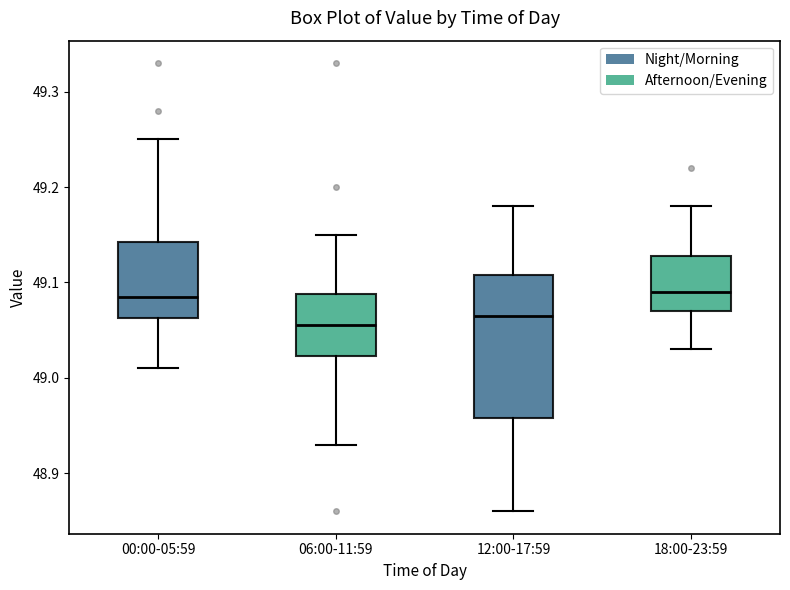

Reading left to right, transcribe this box plot: for each box, give where its median line is, the range the box spans, and where its two whiskers end, as read against the y-axis. The values are not printed on the chart, so give them approximately, as read against the axis.

00:00-05:59: median 49.09, box 49.06 to 49.14, whiskers 49.01 to 49.25
06:00-11:59: median 49.06, box 49.02 to 49.09, whiskers 48.93 to 49.15
12:00-17:59: median 49.07, box 48.96 to 49.11, whiskers 48.86 to 49.18
18:00-23:59: median 49.09, box 49.07 to 49.13, whiskers 49.03 to 49.18